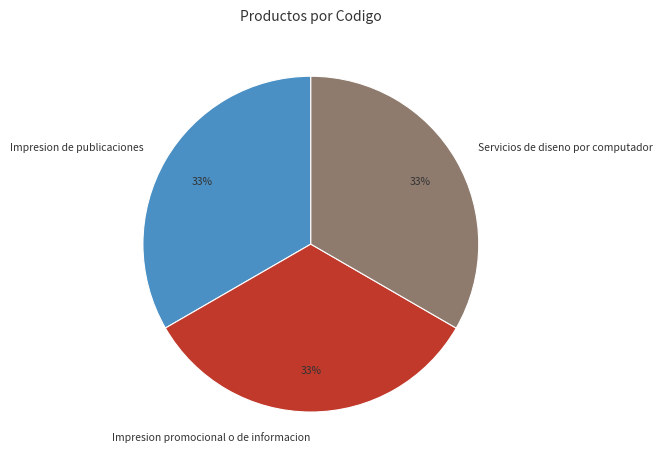

To the nearest percent, what is the average slice percentage?

33%